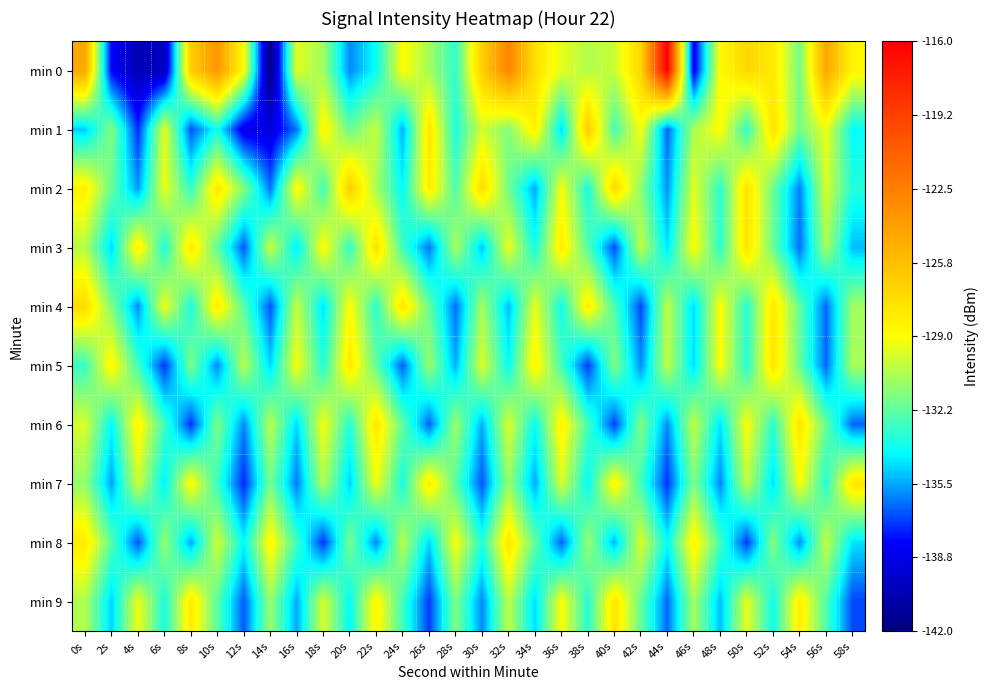

What is the maximum value shown in the chart?

-116.0